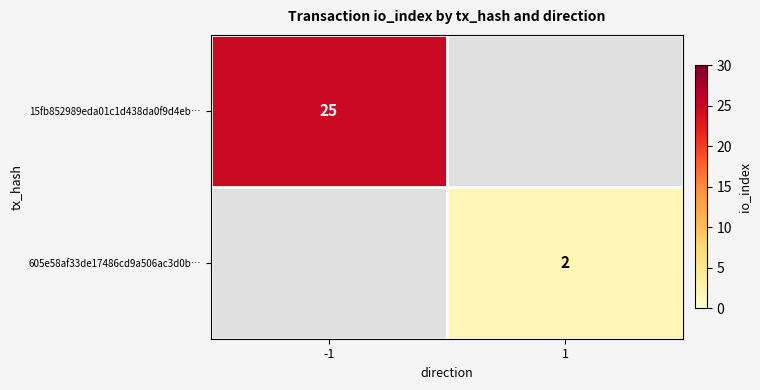

Between 1 and -1, which is larger?

-1